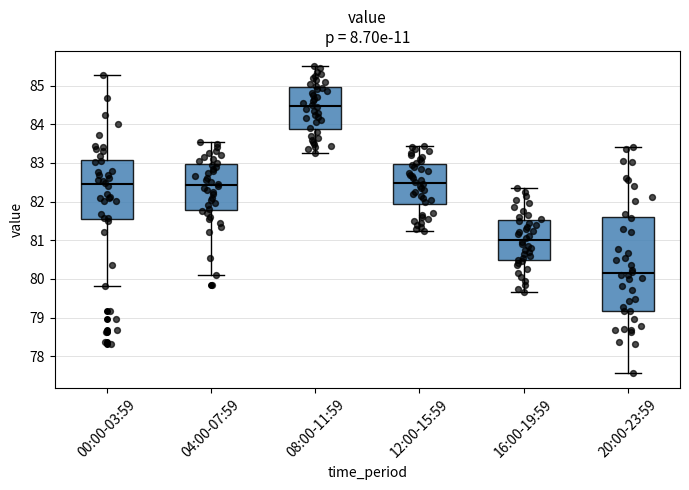

Which box has the highest median line?

08:00-11:59